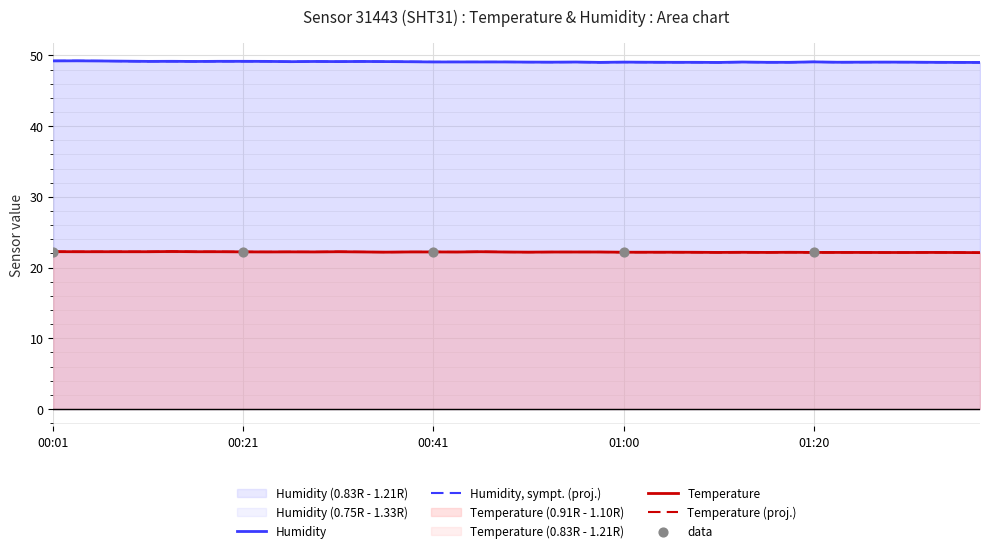

Which series reaches the maximum Y coordinate?

humidity